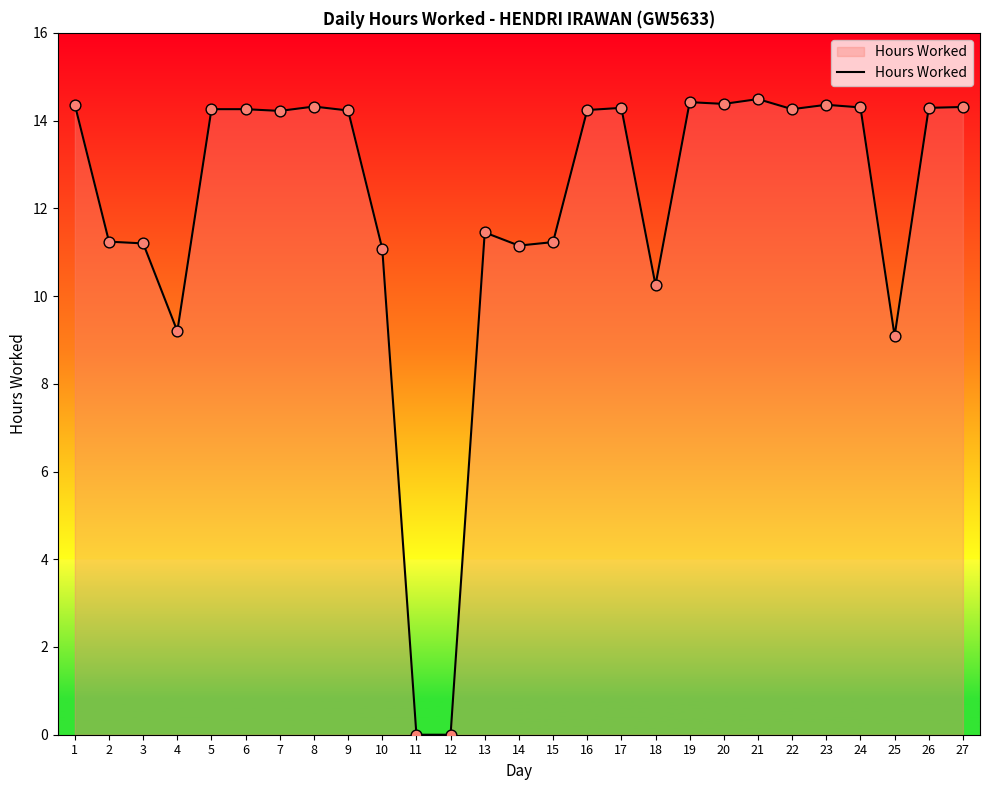

What is the change in value from 17 to 19?

+0.1